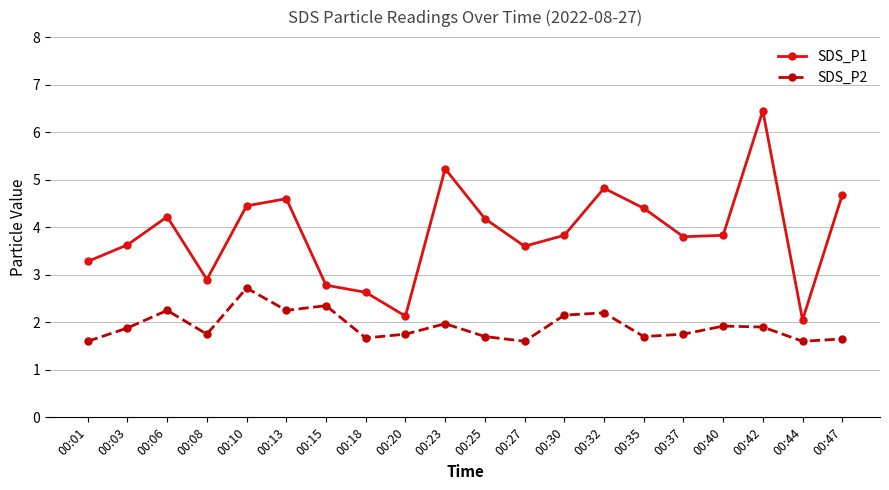

Does the chart display data point markers on the line(s)?

Yes